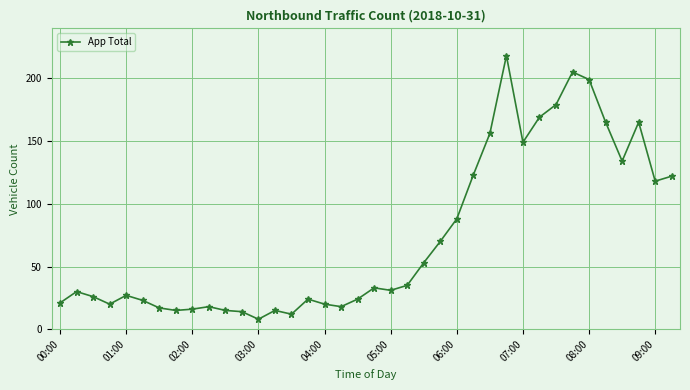

True or false: the data has more than 2 interior local peaks.

True